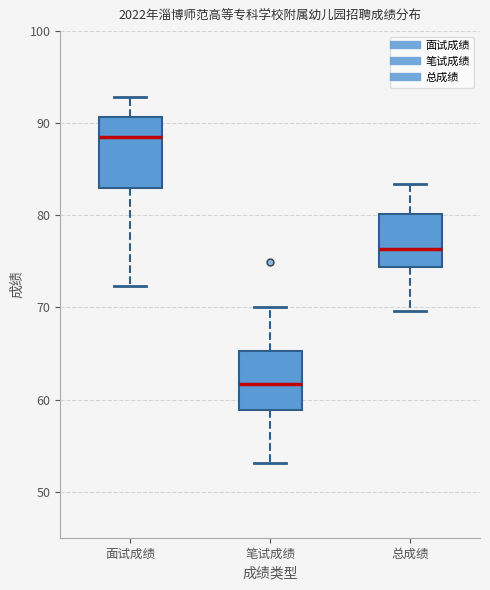

Comparing the boxes themselves (not the whiskers), which one is the tallest?

面试成绩